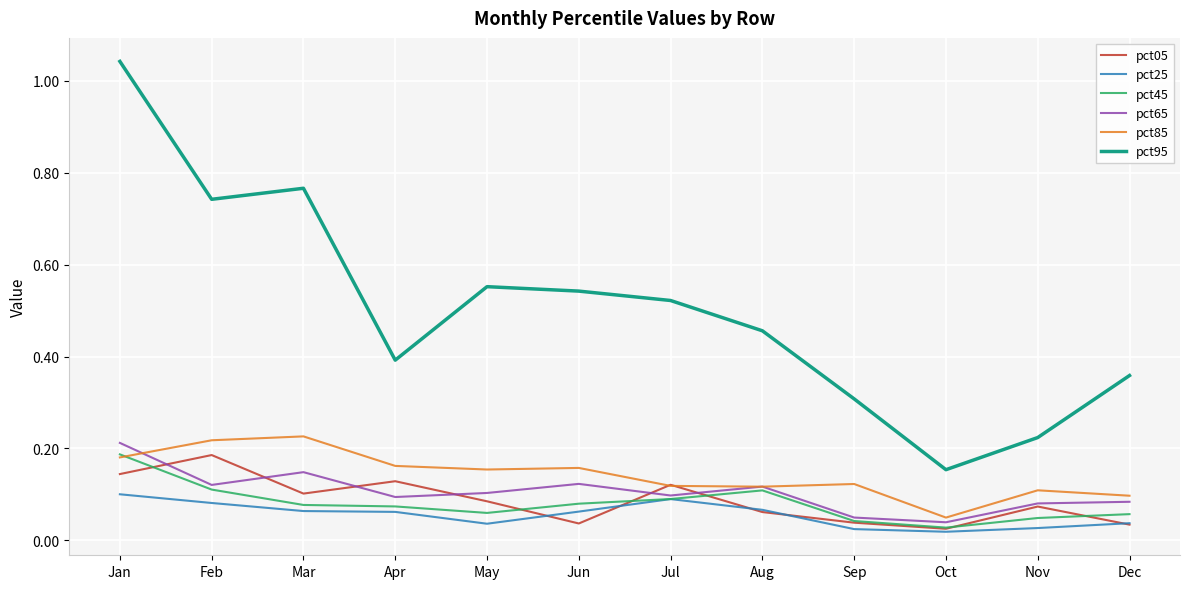

What is the spread (max minus min) of values at Sep?

0.3